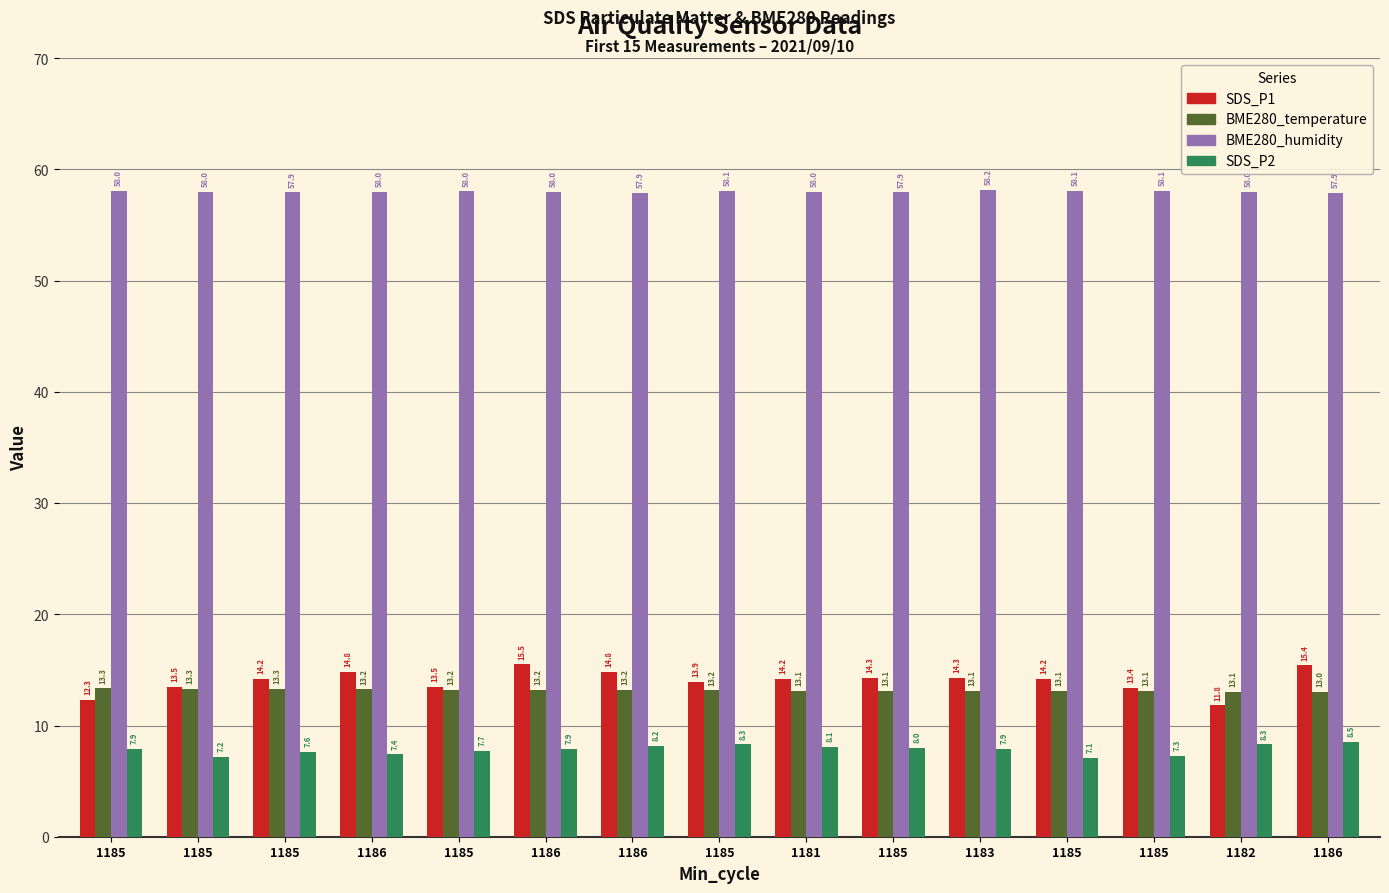

How many categories are shown in the chart?

15